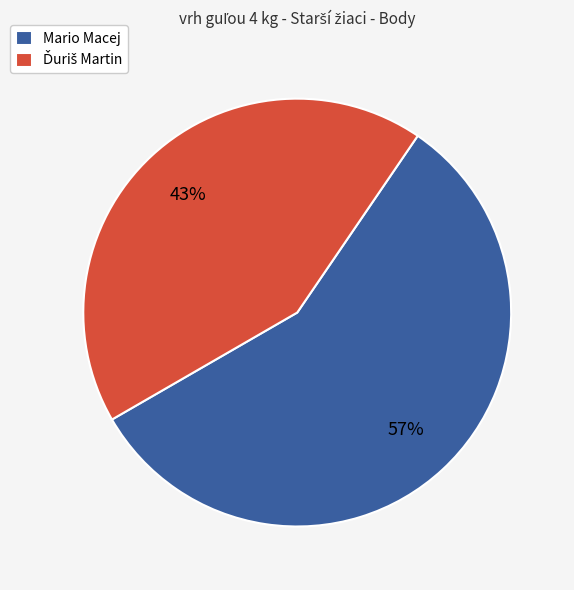

Does Mario Macej represent more than half of the total?

Yes